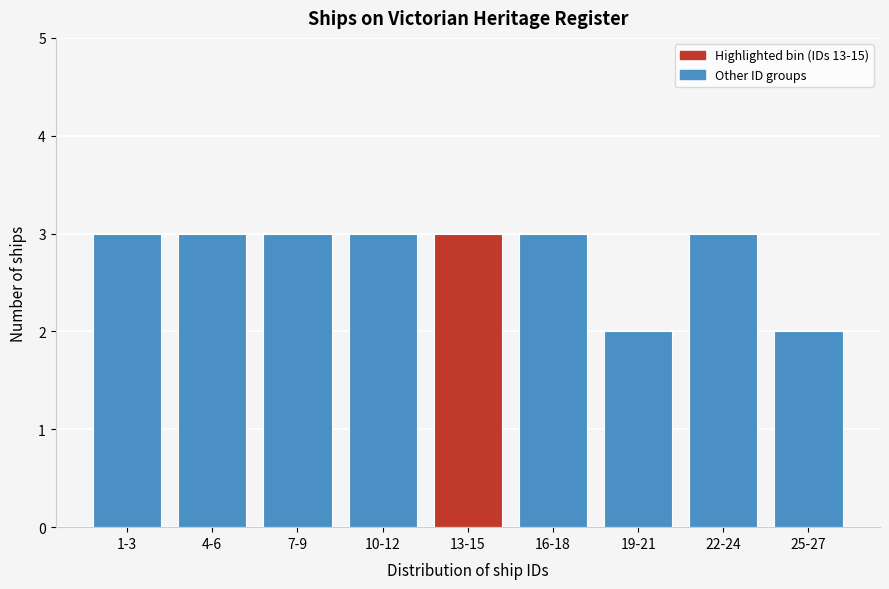

Reading left to right, extract all data points from this chart.

1-3=3	4-6=3	7-9=3	10-12=3	13-15=3	16-18=3	19-21=2	22-24=3	25-27=2